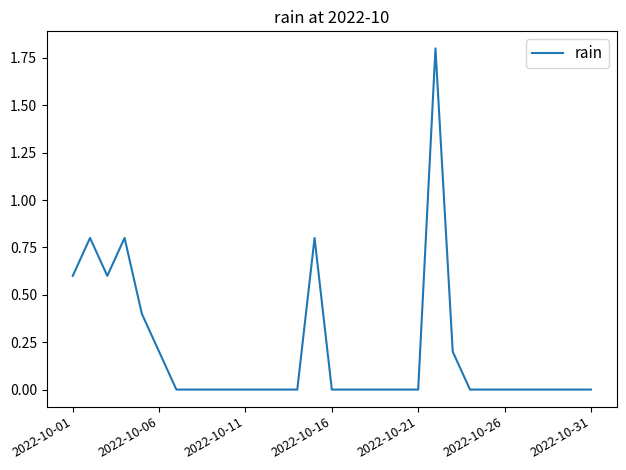

What is the difference between the maximum and minimum values?

1.8